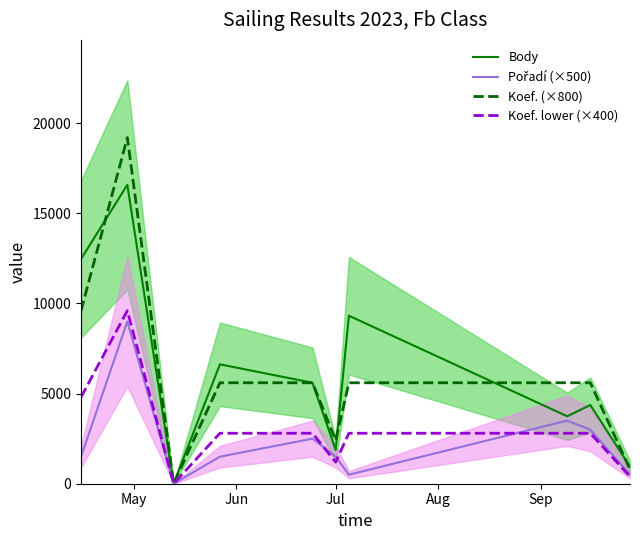

What is the maximum value for Body?

16580